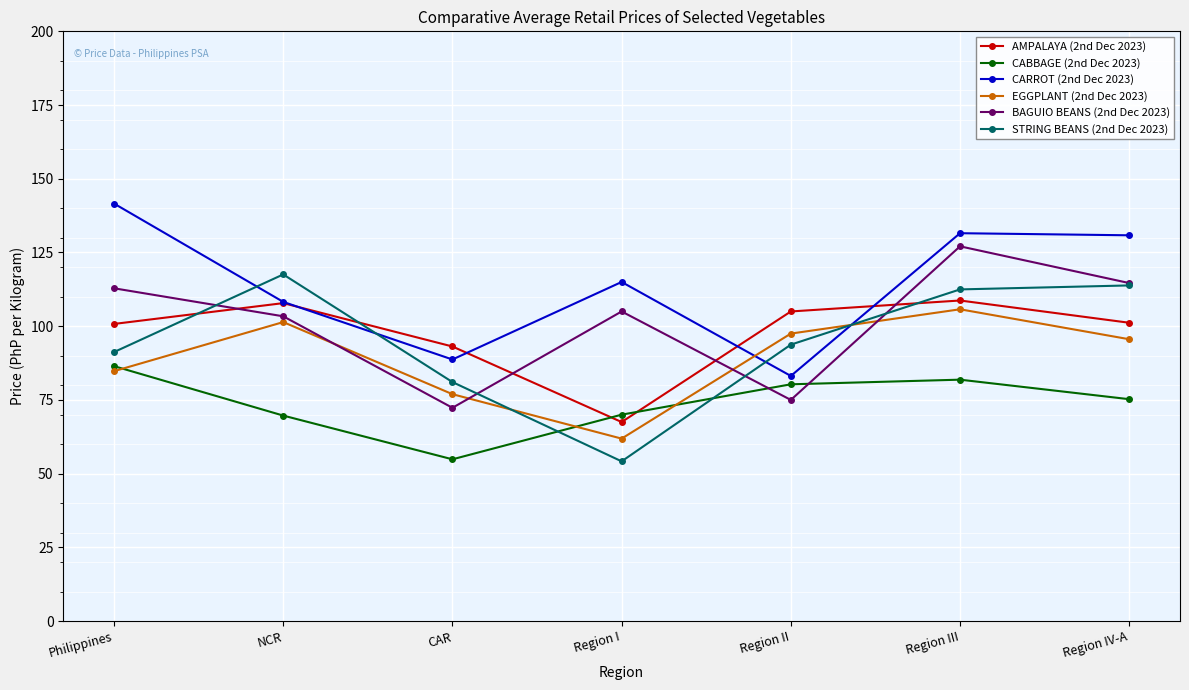

Rank the series by their maximum value, from lowest to highest.

CABBAGE (2nd Dec 2023), EGGPLANT (2nd Dec 2023), AMPALAYA (2nd Dec 2023), STRING BEANS (2nd Dec 2023), BAGUIO BEANS (2nd Dec 2023), CARROT (2nd Dec 2023)